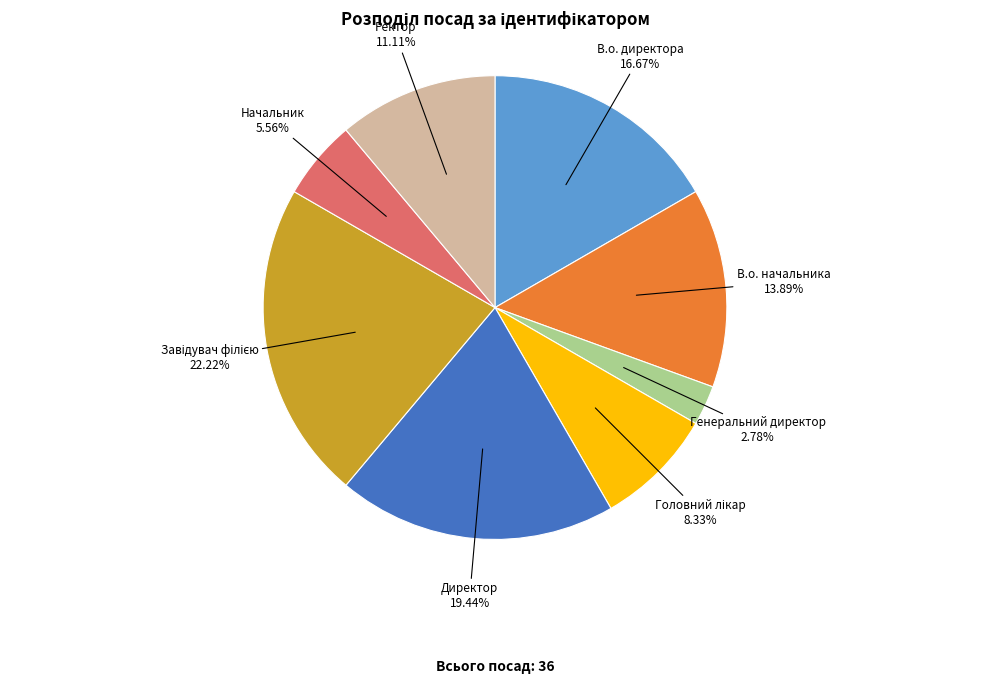

To the nearest percent, what is the difference between the largest and smallest slice percentages?

19%